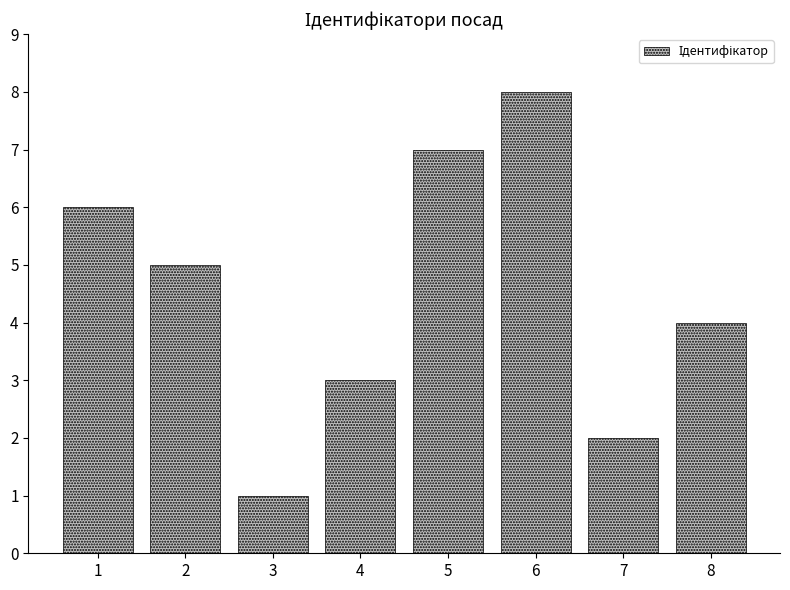

List the labels in order of value, smallest first.

3, 7, 4, 8, 2, 1, 5, 6